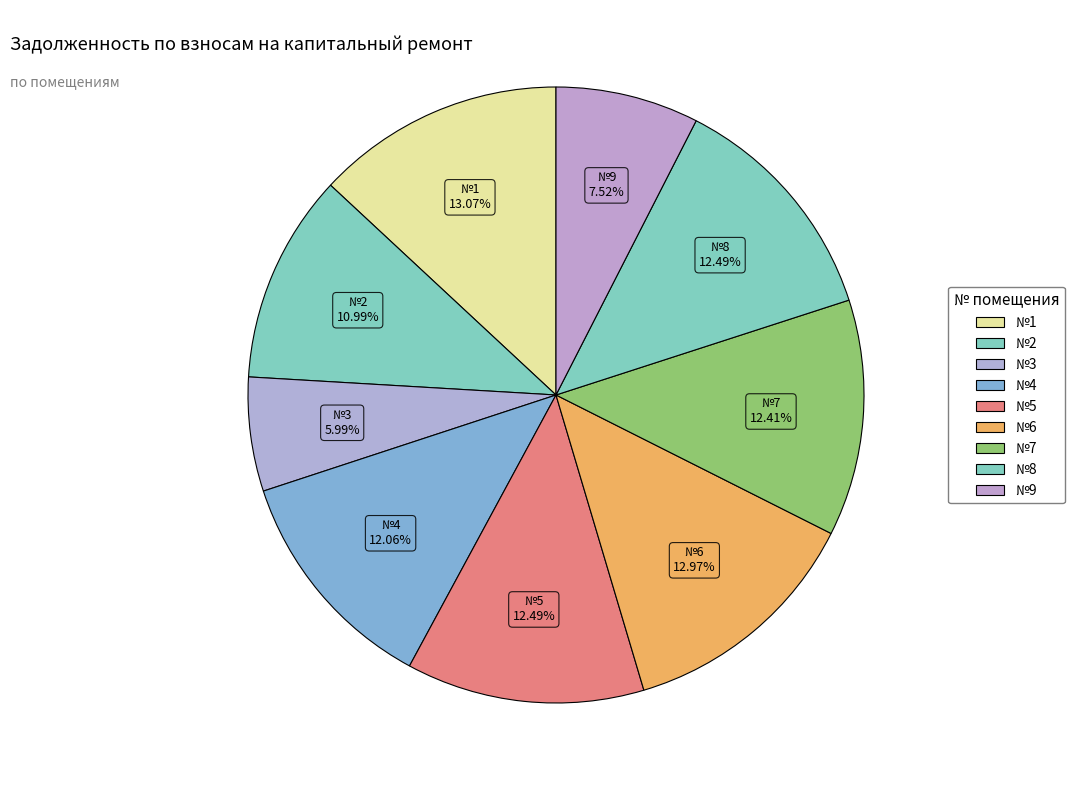

How many slices are in this pie chart?

9